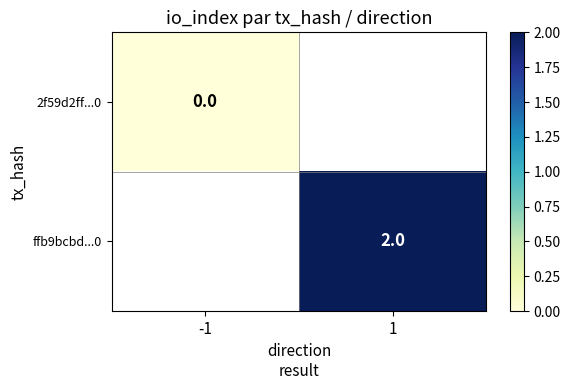

True or false: ffb9bcbd...0 has a value of 2 at 1.

True